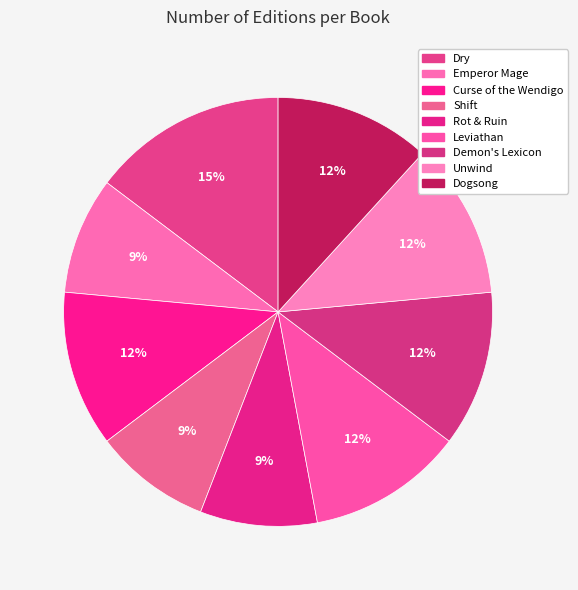

Which slice is the largest?

Dry